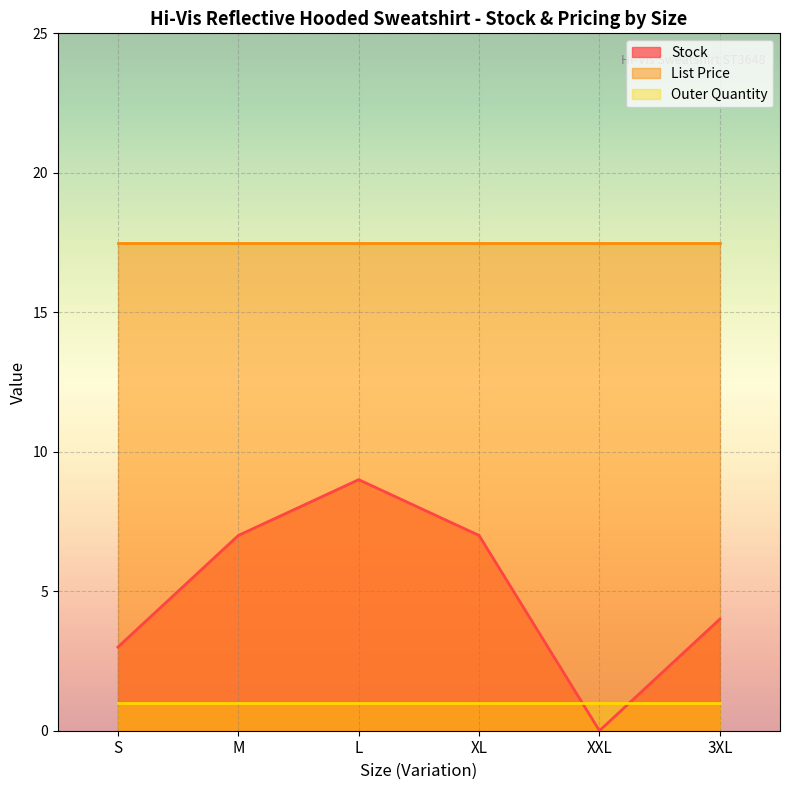

List the series in order of their overall mean, highest first.

List Price, Stock, Outer Quantity